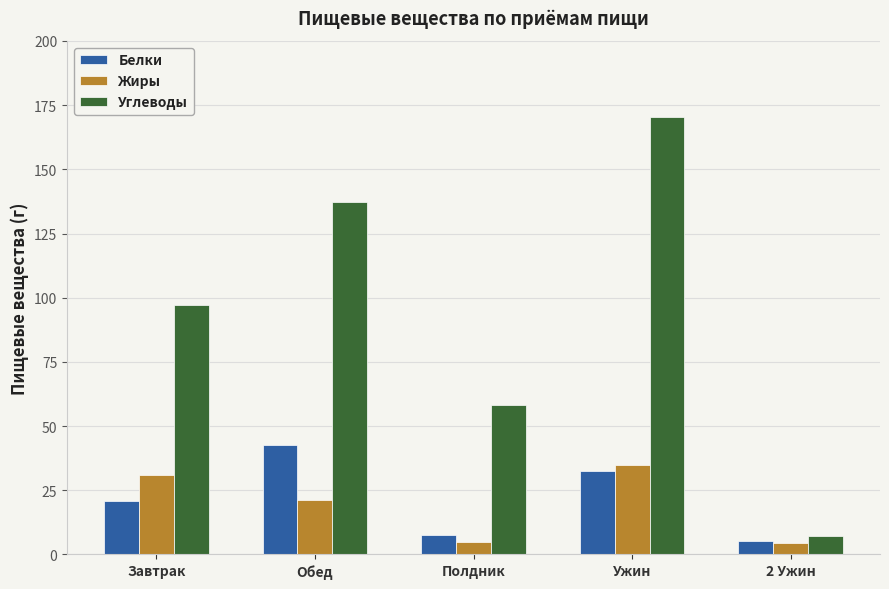

Is it true that Жиры equals 61.7 at Ужин?

False